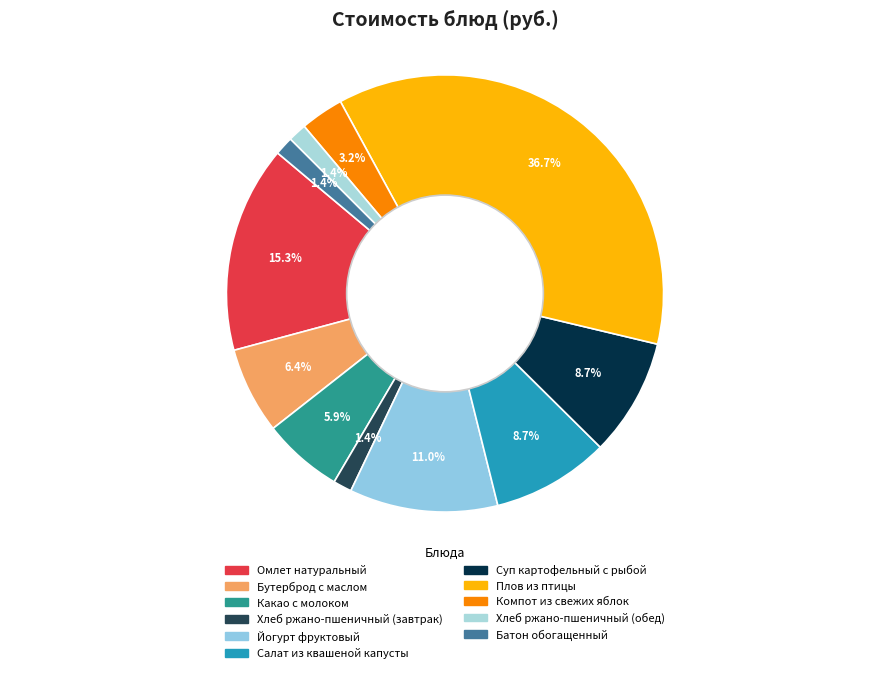

Is the sum of Йогурт фруктовый and Омлет натуральный greater than half?

No